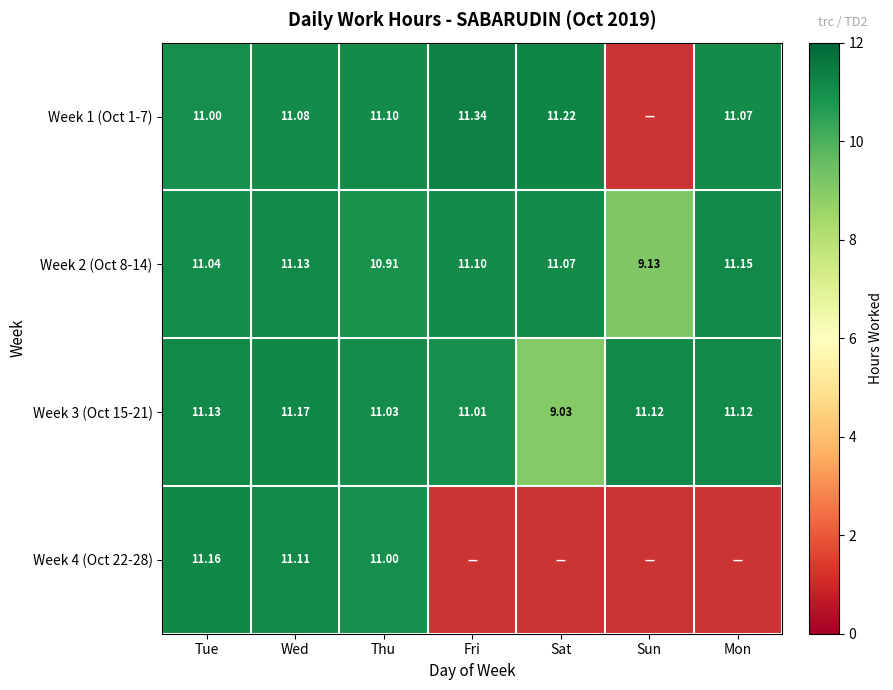

List the labels in order of Week 2 (Oct 8-14) value, largest first.

Mon, Wed, Fri, Sat, Tue, Thu, Sun